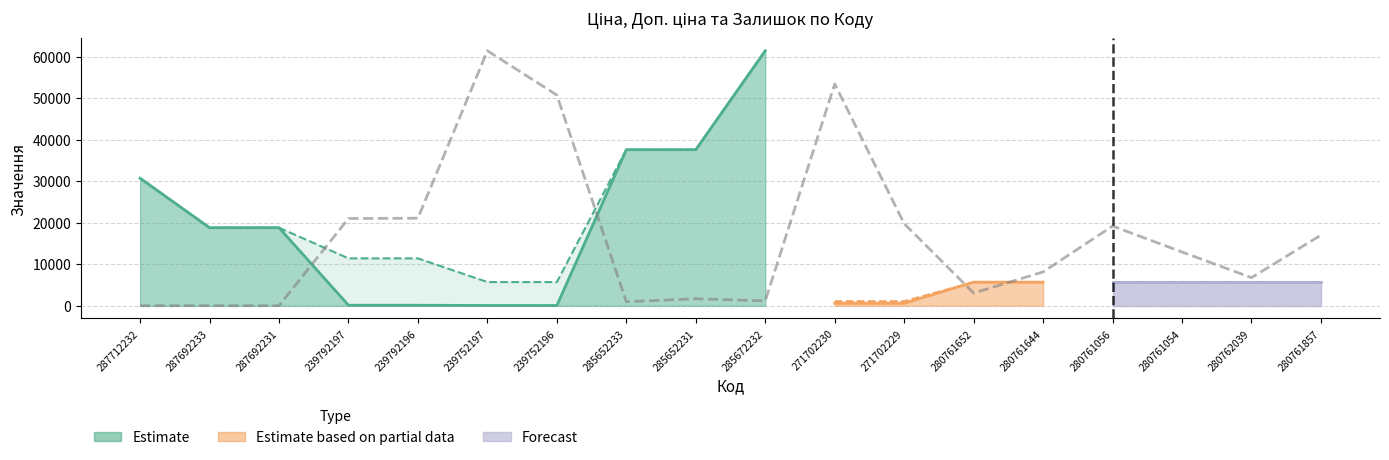

What is the label of the 15th point from the left?

280761056